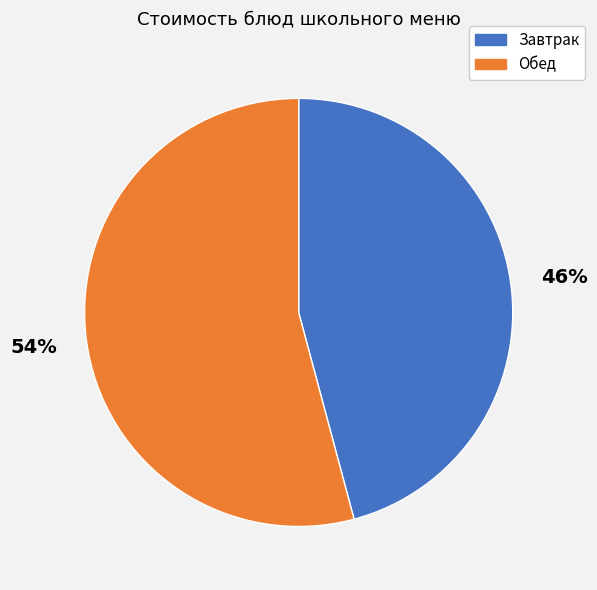

Count the number of slices in the pie.

2